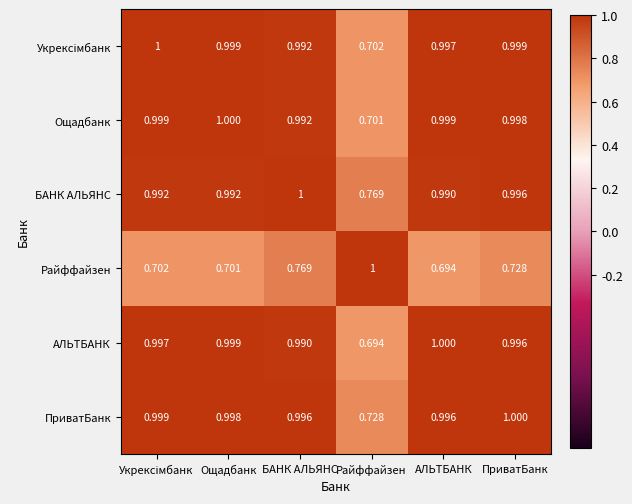

At which label is БАНК АЛЬЯНС closest to 0?

Райффайзен